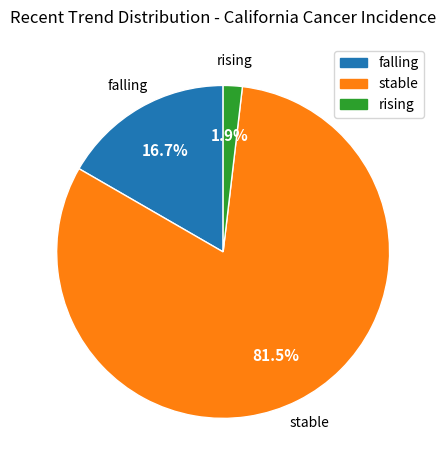

Count the number of slices in the pie.

3